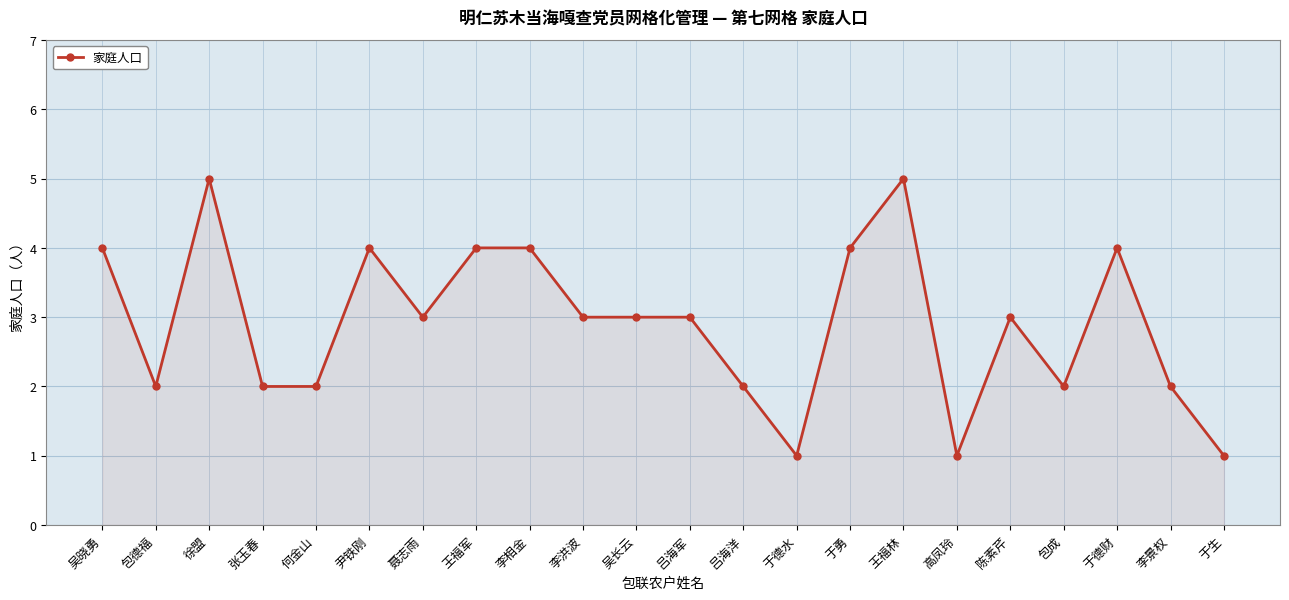

What value does the data have at 李洪波?

3